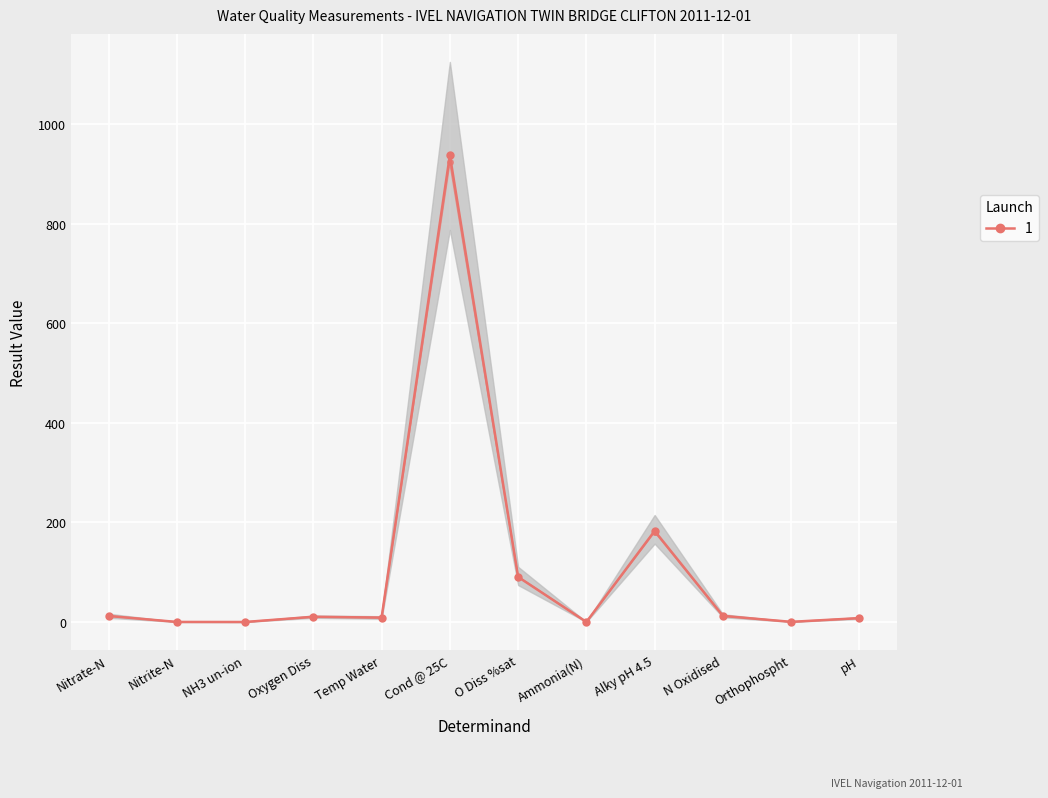

Which label corresponds to the largest value in the chart?

Cond @ 25C